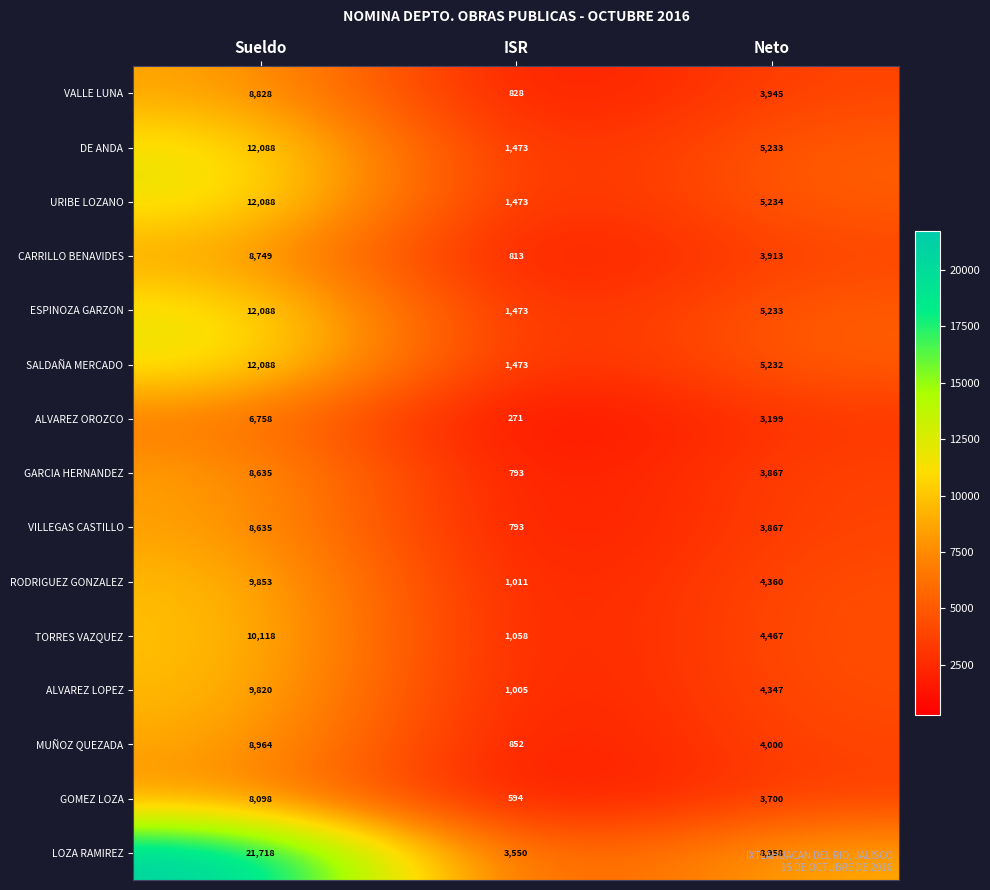

How many SALDAÑA MERCADO values are between 1473 and 12088?

3